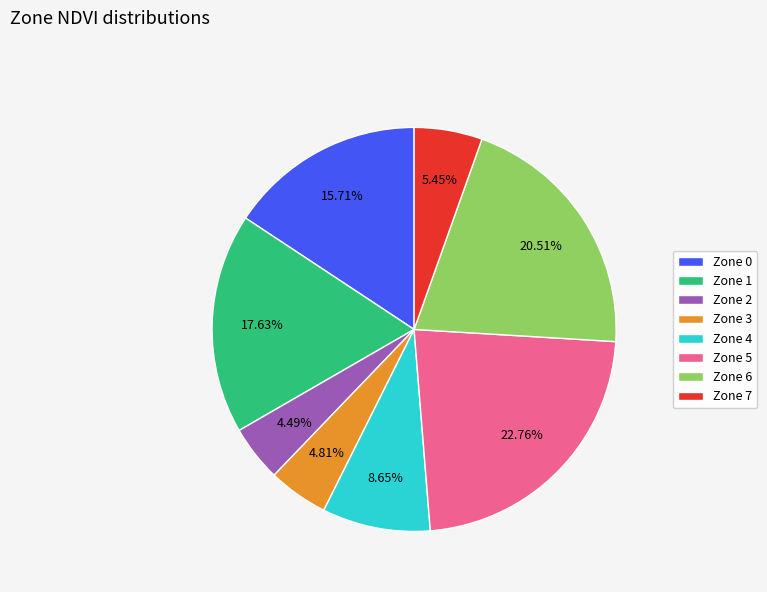

Does any single category account for the majority?

No